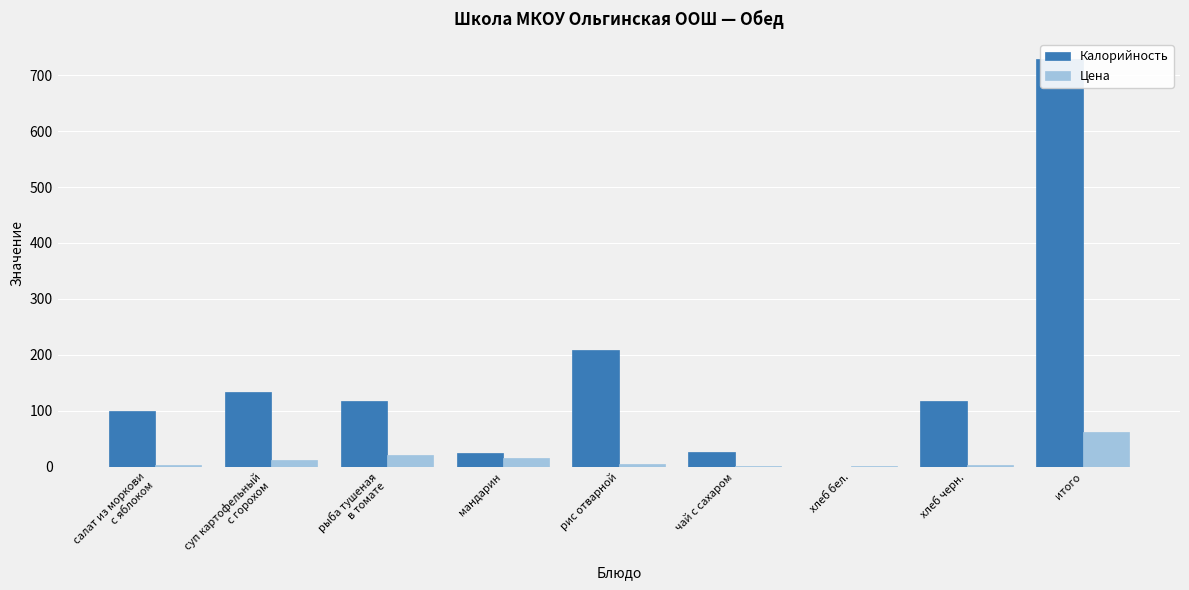

What is the greatest value displayed?

728.0